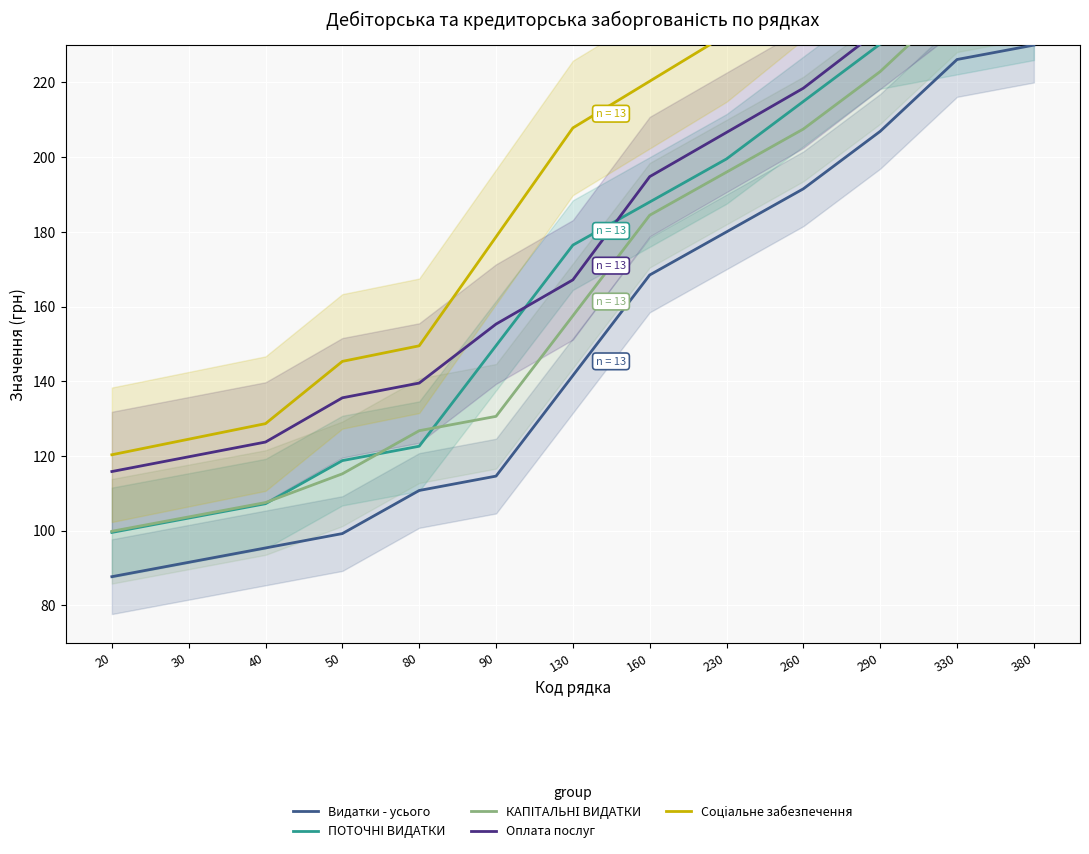

What is the minimum value for КАПIТАЛЬНІ ВИДАТКИ?

99.8